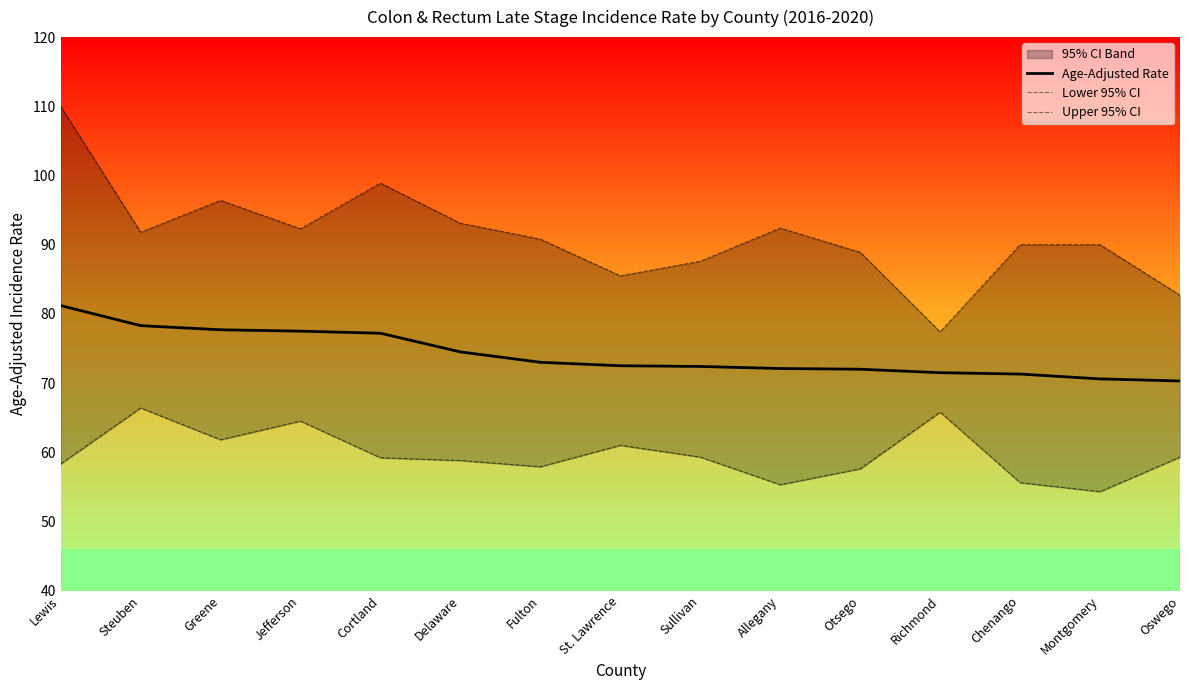

How many lines are shown in the chart?

3